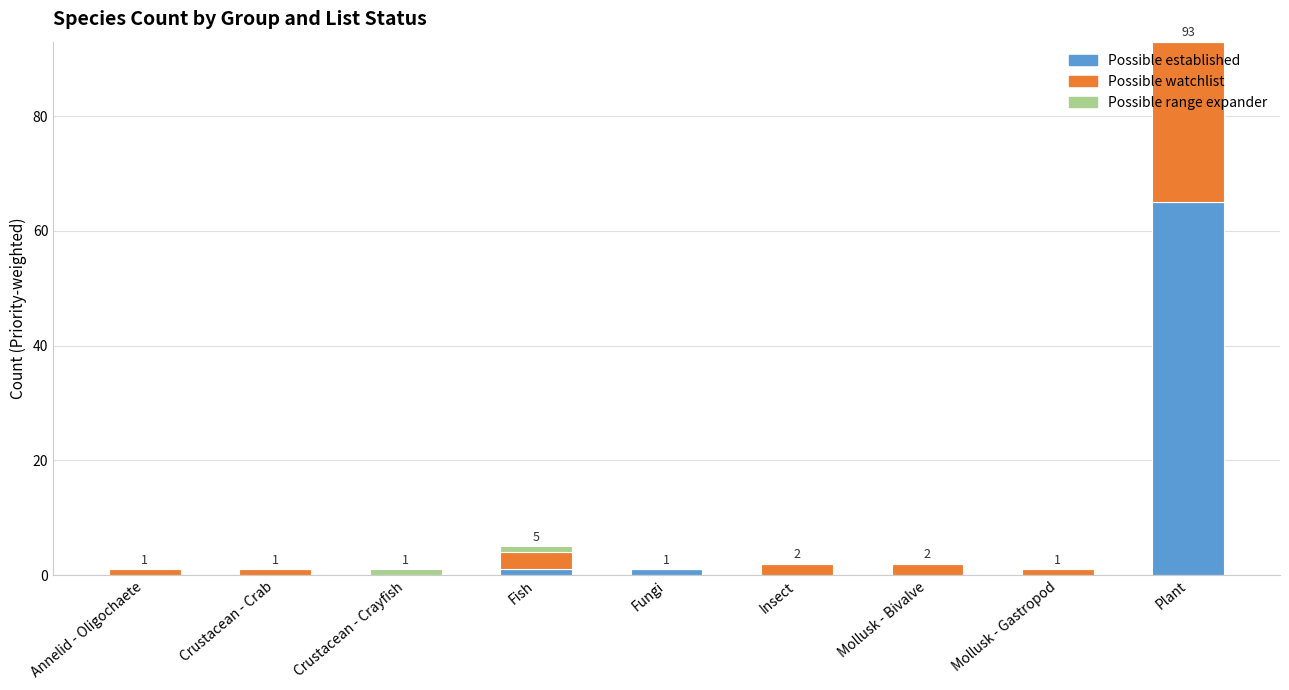

The value of Possible established at Insect is 0. True or false?

True